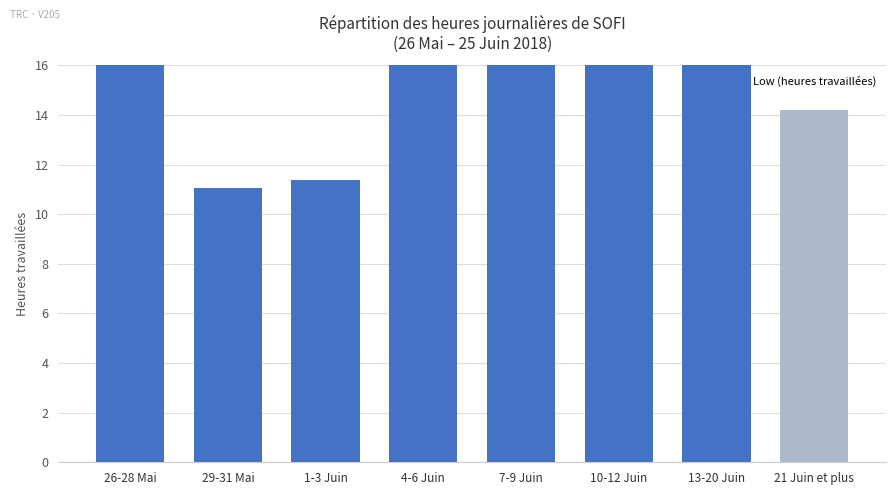

List the labels in order of value, smallest first.

29-31 Mai, 1-3 Juin, 21 Juin et plus, 13-20 Juin, 26-28 Mai, 7-9 Juin, 10-12 Juin, 4-6 Juin